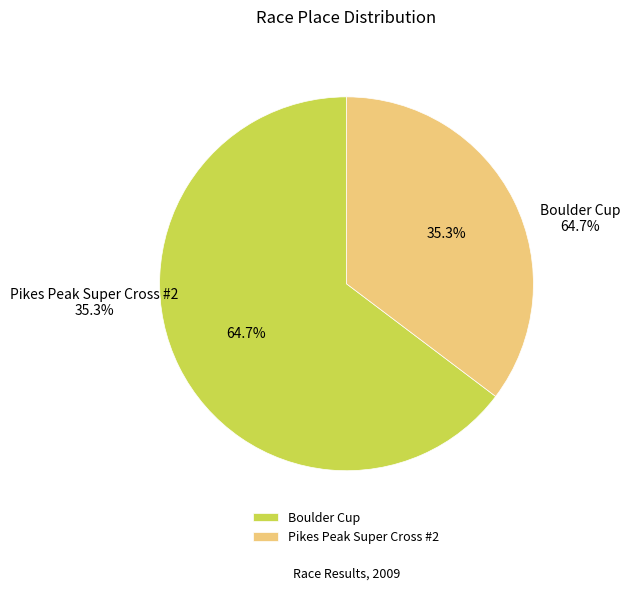

To the nearest percent, what is the difference between the Pikes Peak Super Cross #2 and Boulder Cup slice percentages?

29%